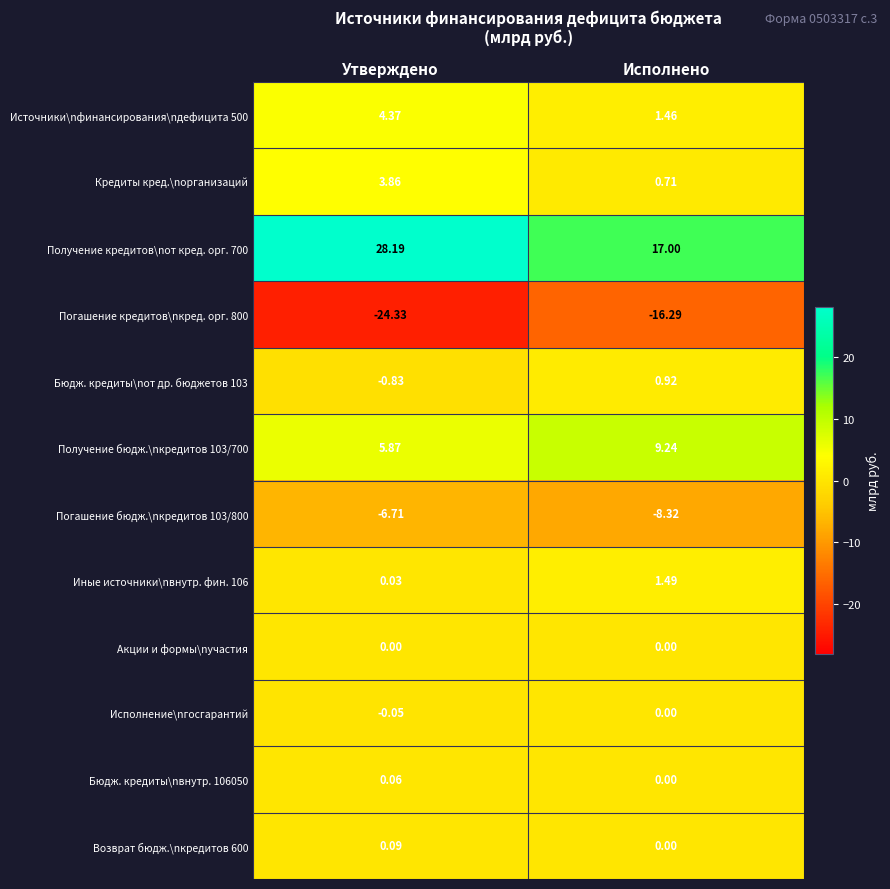

At which label does Бюдж. кредиты\nот др. бюджетов 103 first exceed 0?

Исполнено